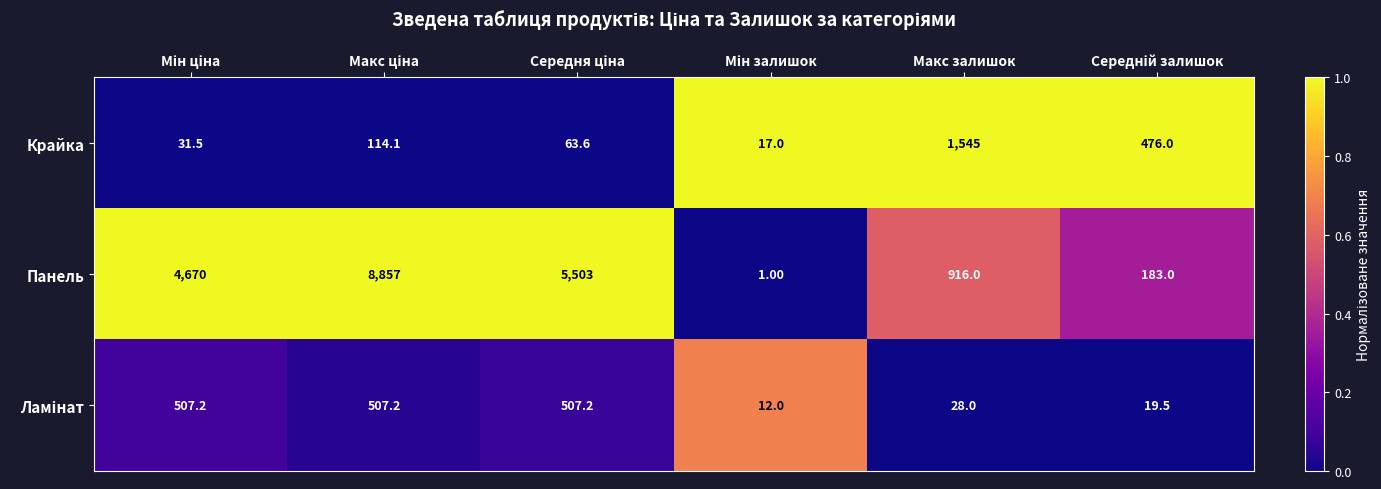

Which series has the largest range (max minus min)?

Панель